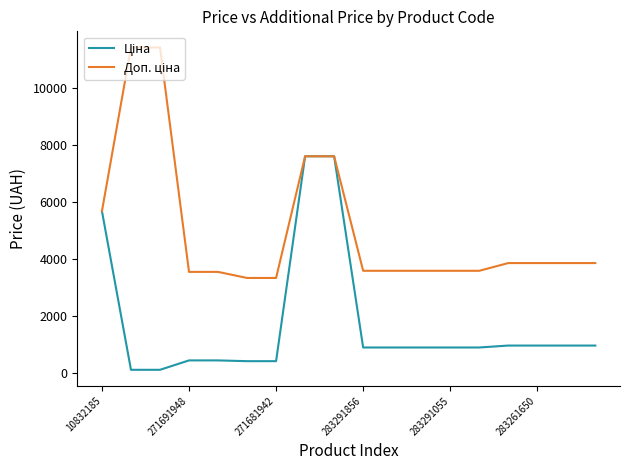

How many categories are shown in the chart?

18